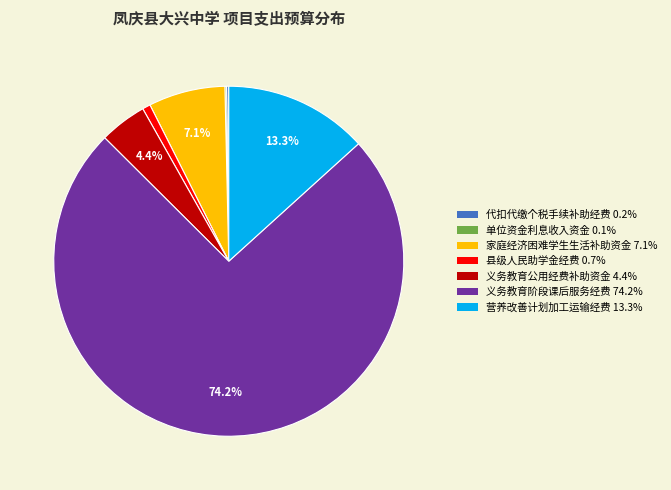

Which category has the biggest portion of the pie?

义务教育阶段课后服务经费